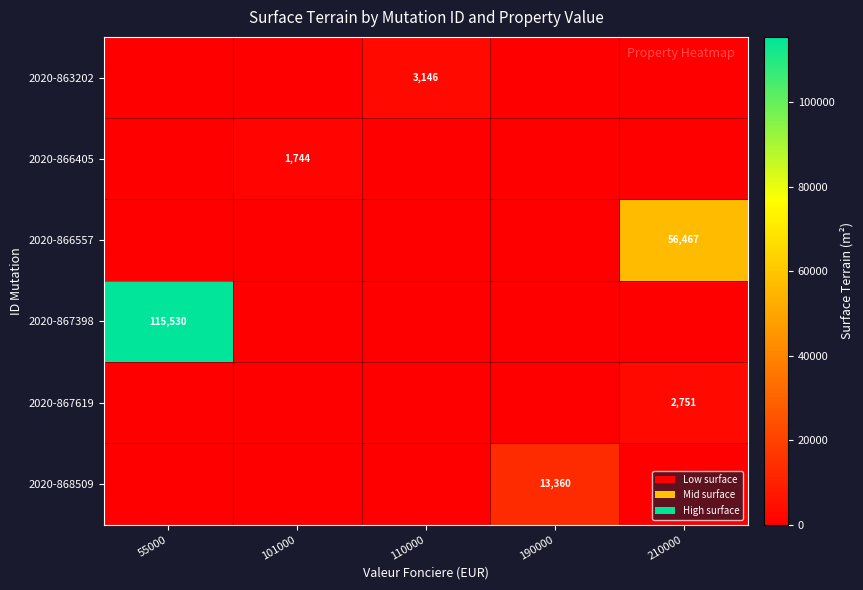

The 2020-867619 series shows 2751 at 210000. True or false?

True